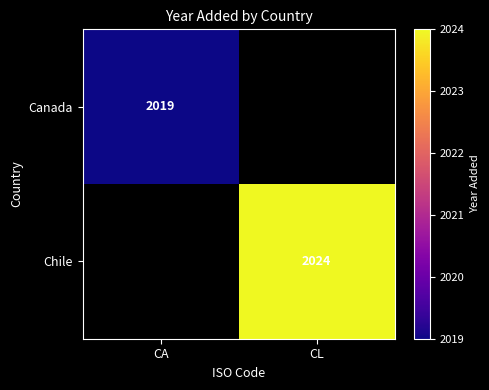

Is the value of Canada at CA greater than the value of Chile at CL?

No